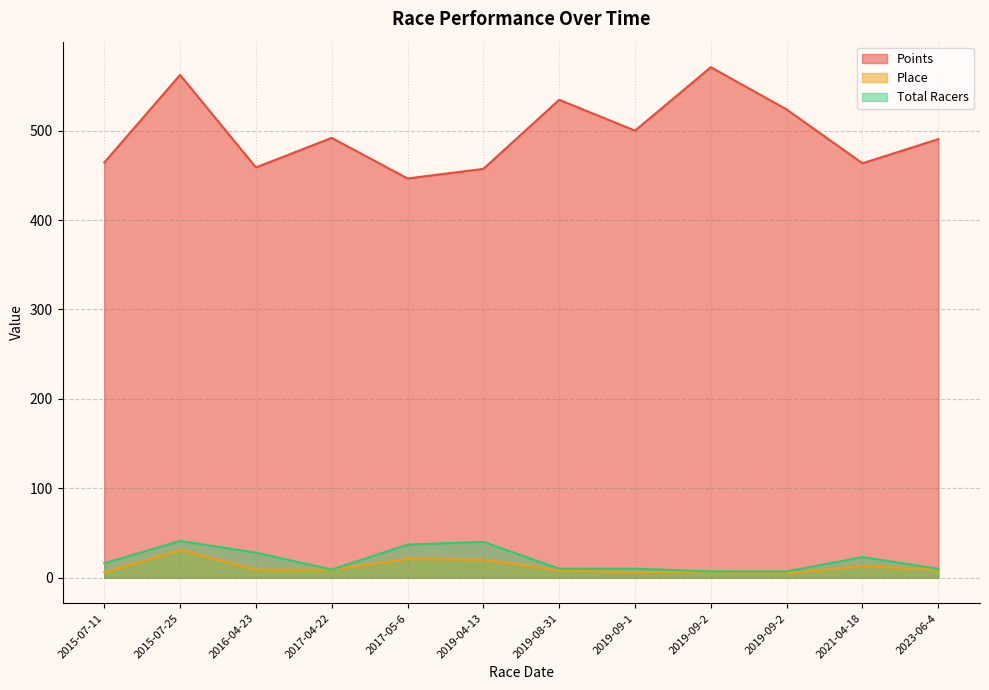

What is the sum of the Total Racers values at 2017-05-6 and 2019-08-31?

47.0